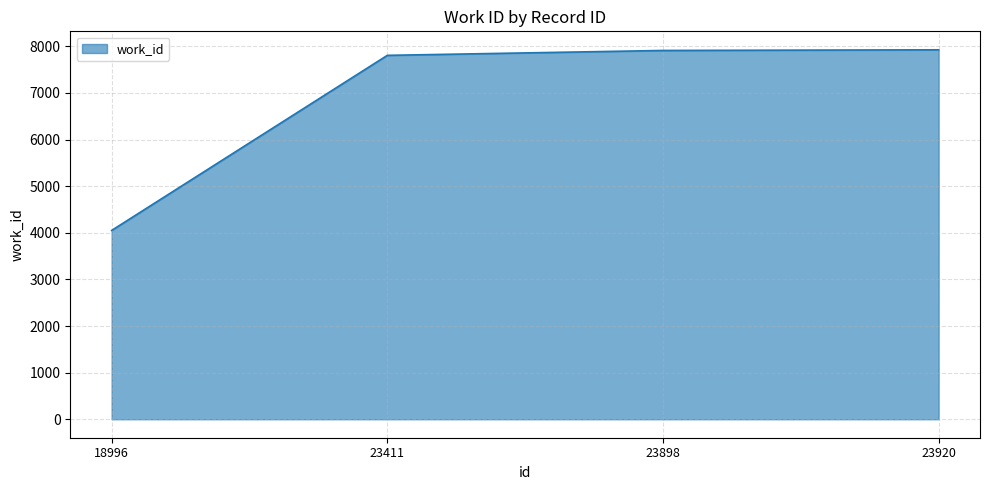

Which label corresponds to the smallest value in the chart?

18996